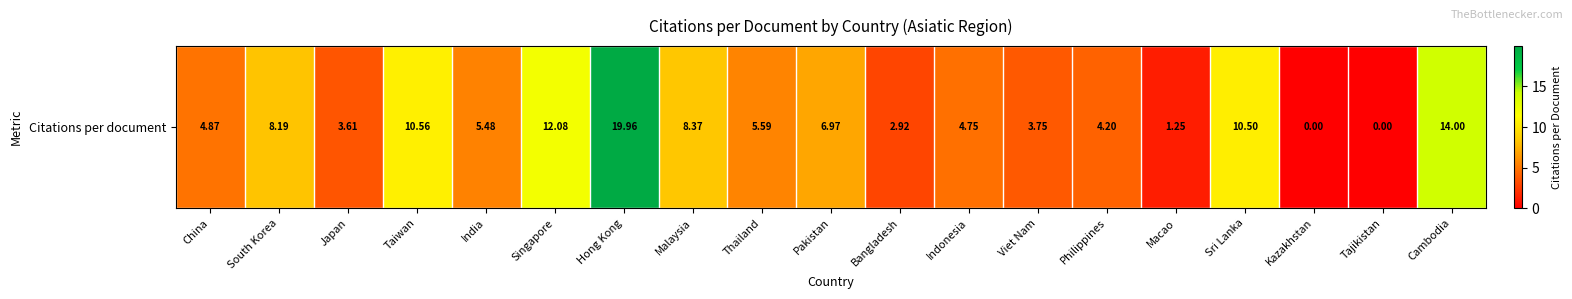

Rank the categories by value from highest to lowest.

Hong Kong, Cambodia, Singapore, Taiwan, Sri Lanka, Malaysia, South Korea, Pakistan, Thailand, India, China, Indonesia, Philippines, Viet Nam, Japan, Bangladesh, Macao, Kazakhstan, Tajikistan